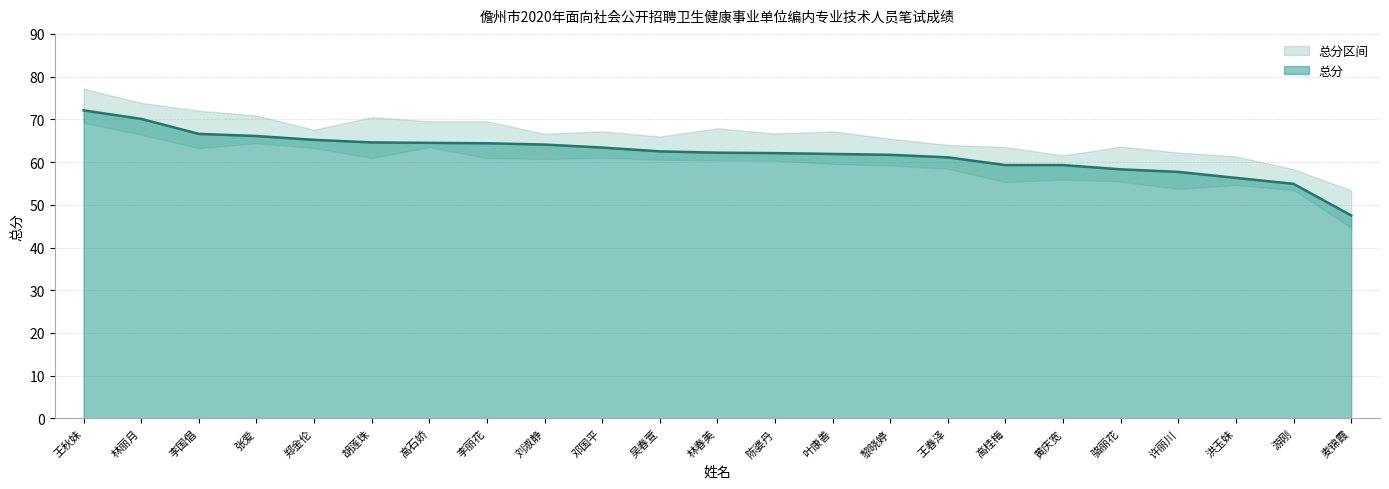

What is the ratio of the value at 骆丽花 to the value at 高桂梅?

1.0